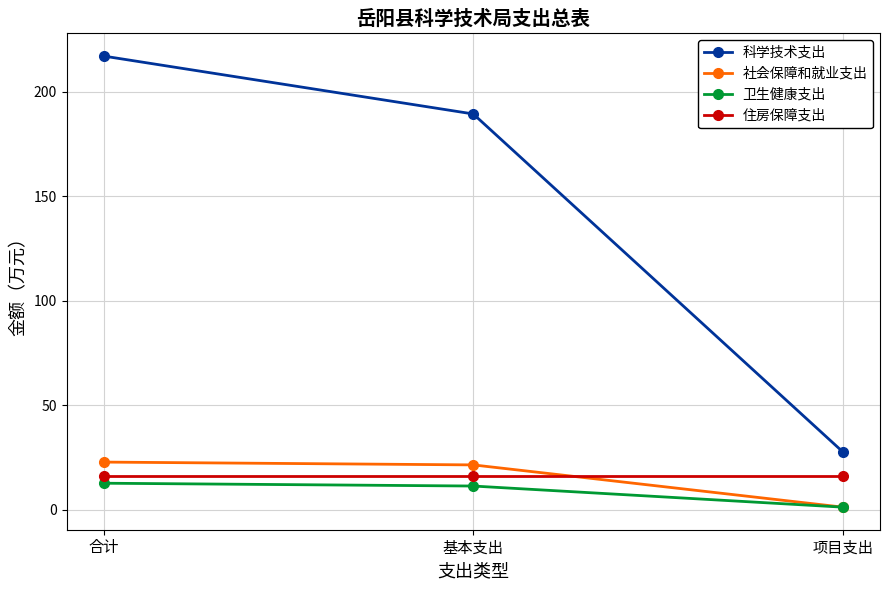

The 社会保障和就业支出 series shows 21.6 at 基本支出. True or false?

True